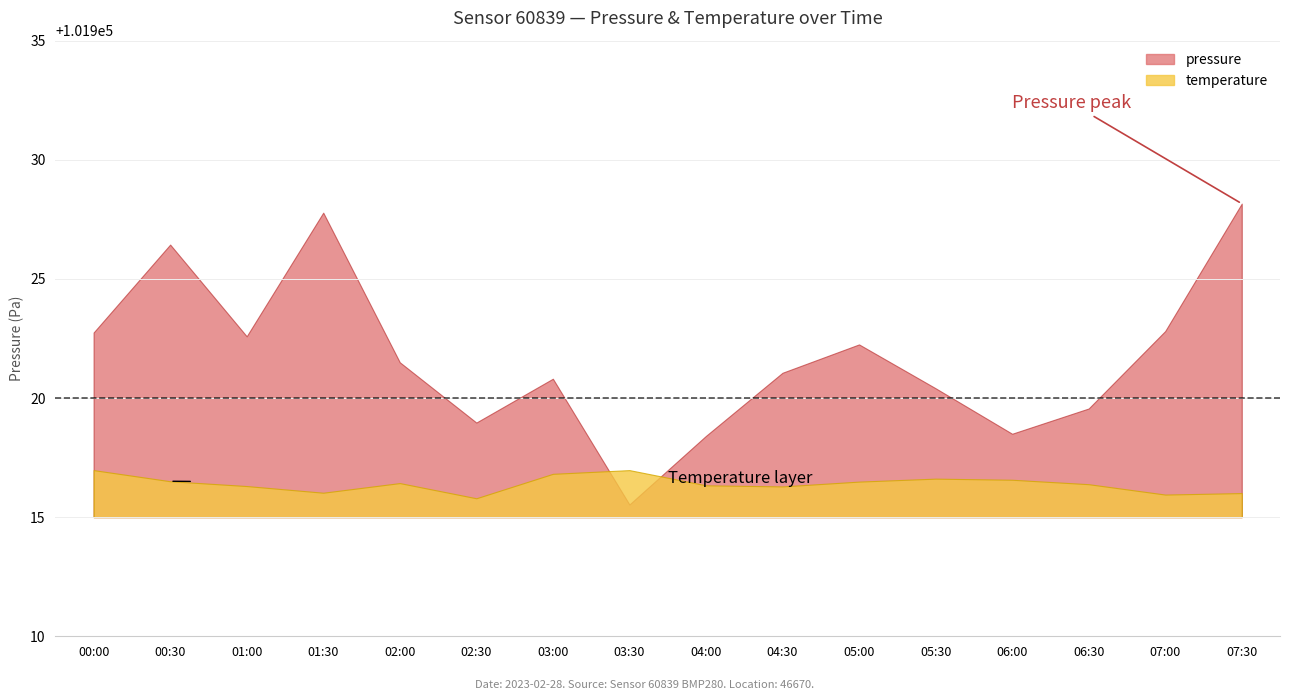

At which category does pressure reach its first local peak?

00:30